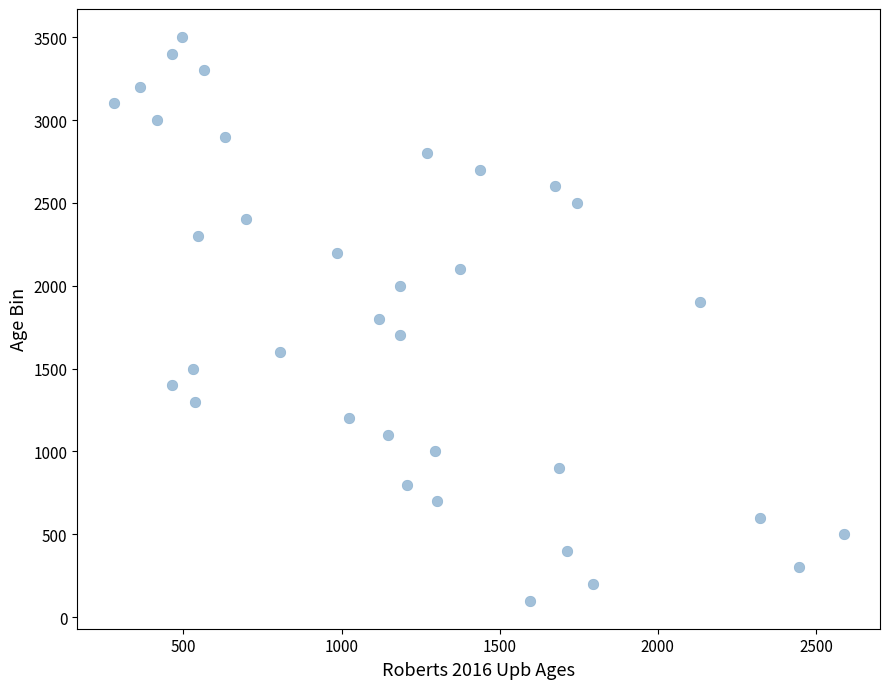

What is the range of Y values (max minus min)?

3400